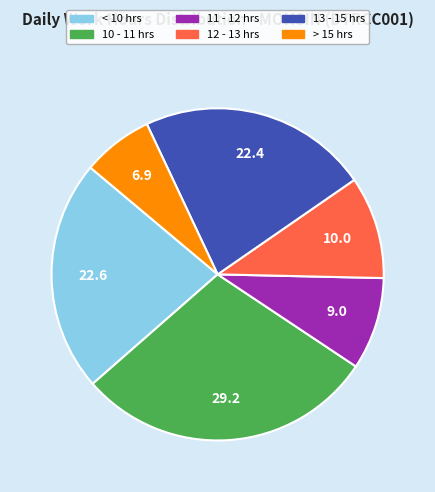

Does any single category account for the majority?

No